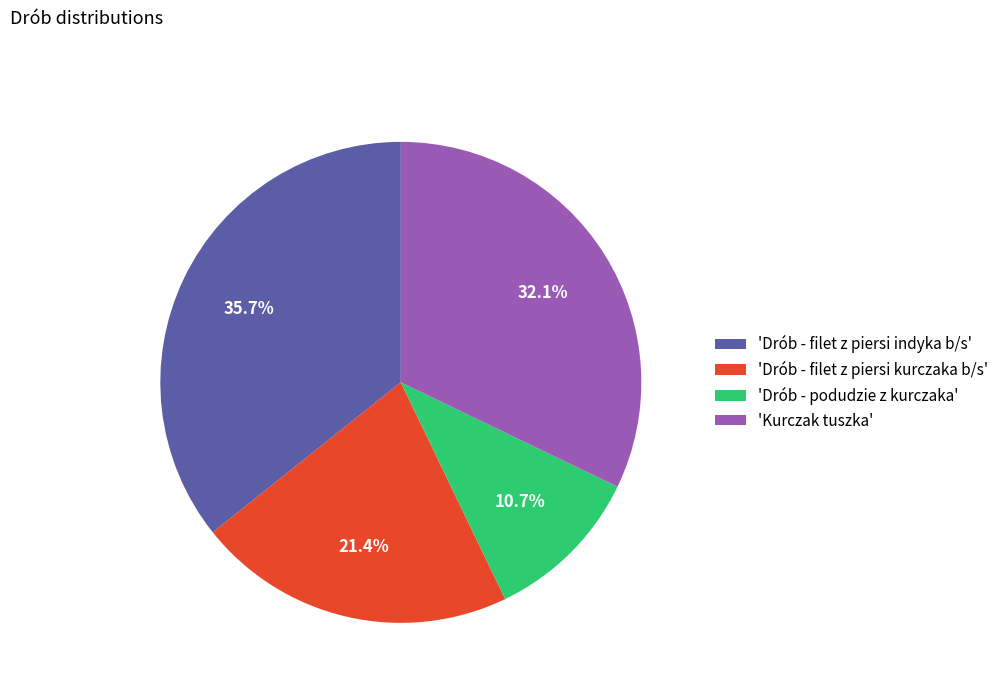

Combined, do 'Drób - filet z piersi kurczaka b/s' and 'Drób - podudzie z kurczaka' account for over 50%?

No